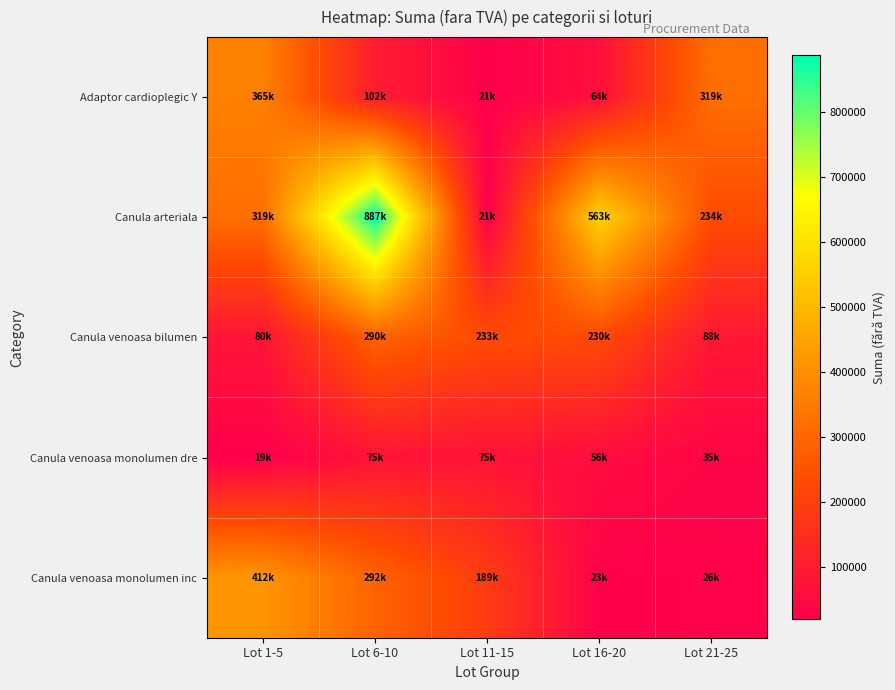

Which series has the largest total across all categories?

Canula arteriala